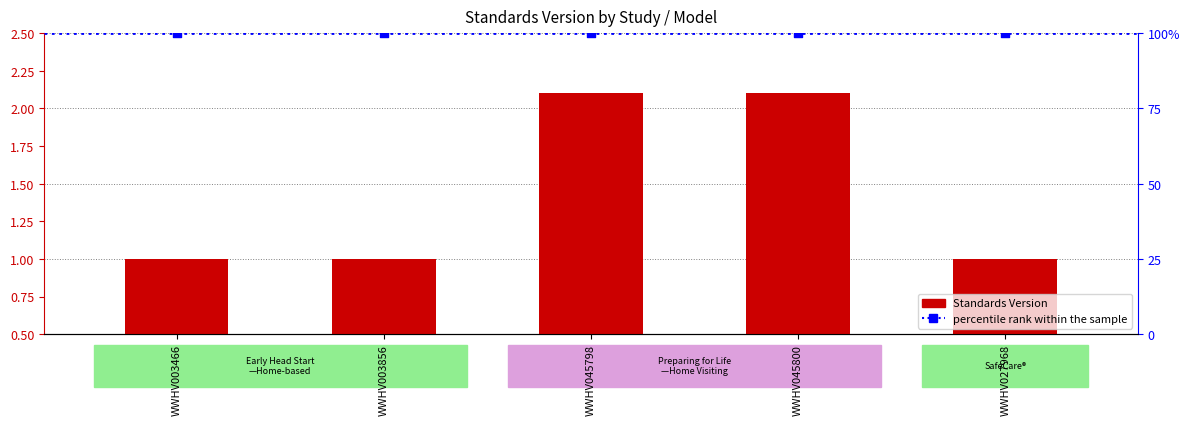

What are all the series names shown in the legend?

Standards Version, percentile rank within the sample